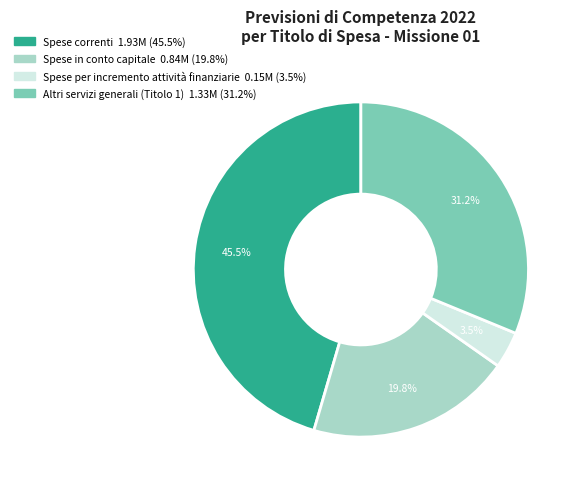

Is there a majority slice in this chart?

No